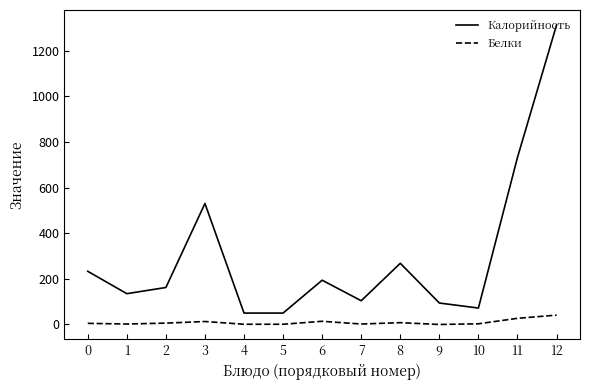

How many lines are shown in the chart?

2